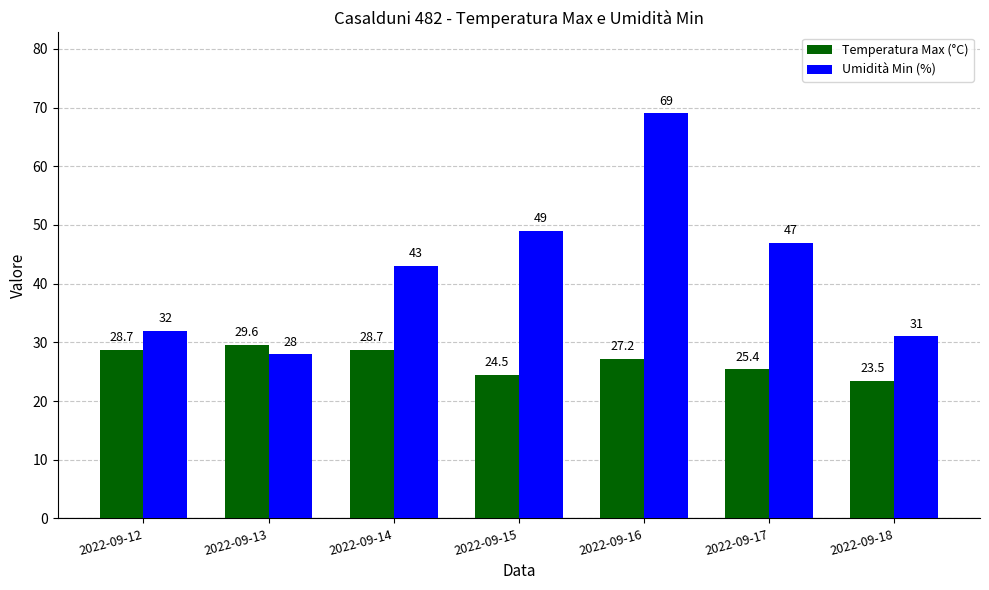

The Temperatura Max (°C) series shows 28.7 at 2022-09-12. True or false?

True